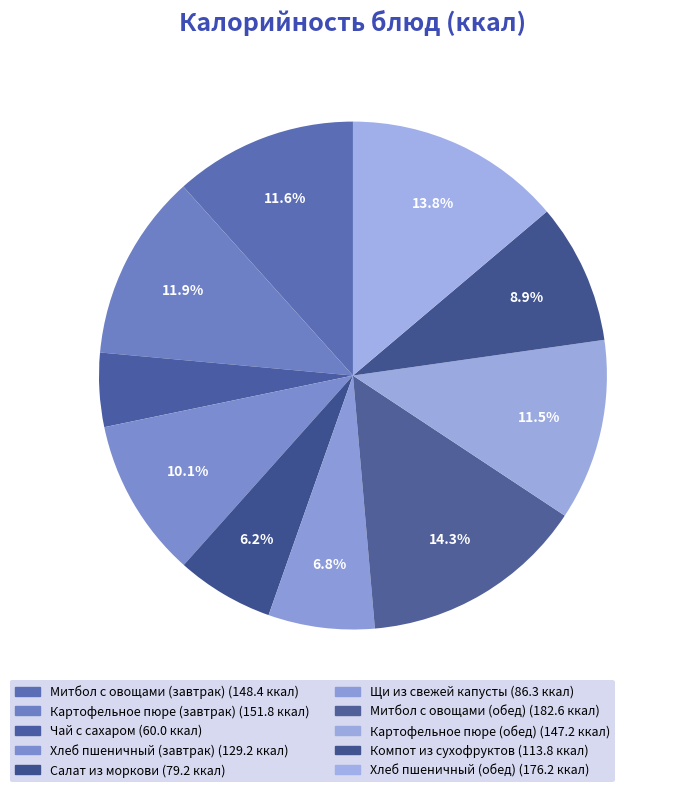

Which slice is the smallest?

Чай с сахаром